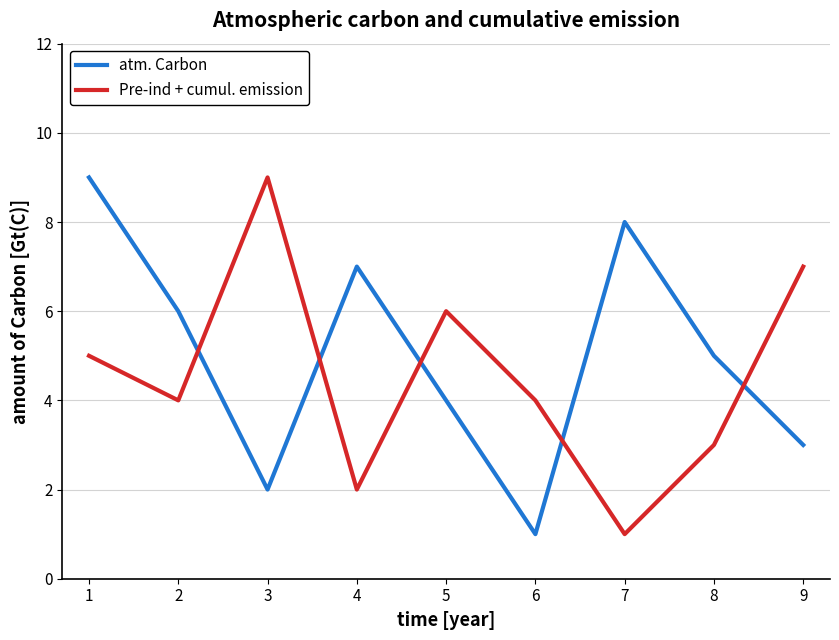

The atm. Carbon series shows 0 at 6. True or false?

False